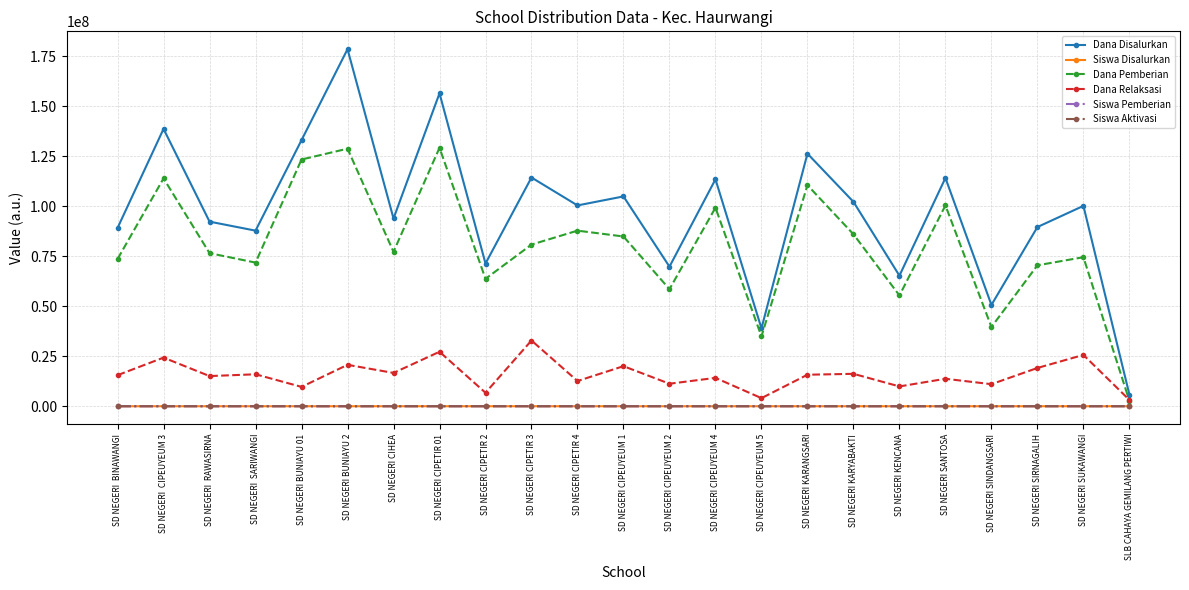

Where is the first local minimum for Dana Disalurkan?

SD NEGERI  SARIWANGI